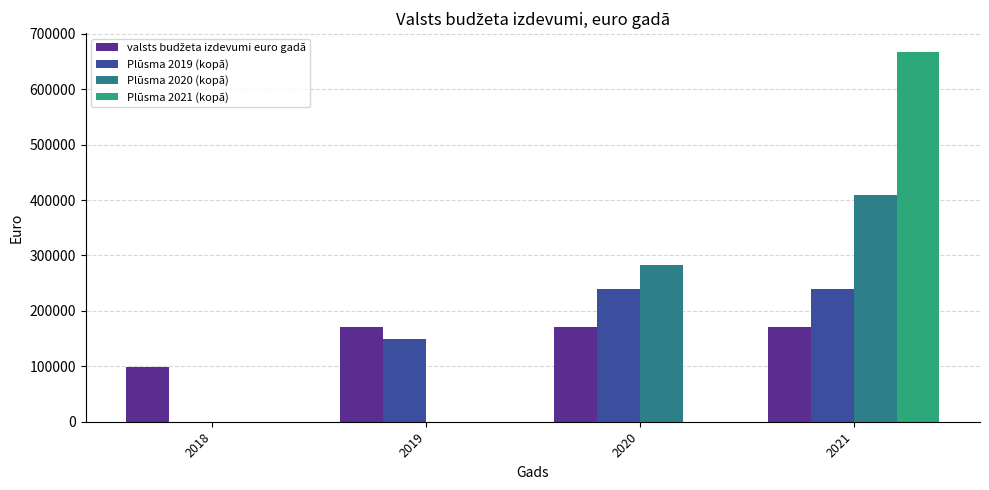

At which label is Plūsma 2019 (kopā) closest to 119739?

2019